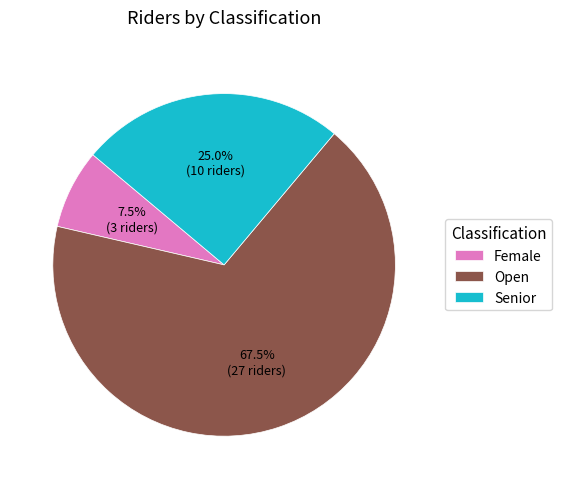

Does Senior represent more than half of the total?

No